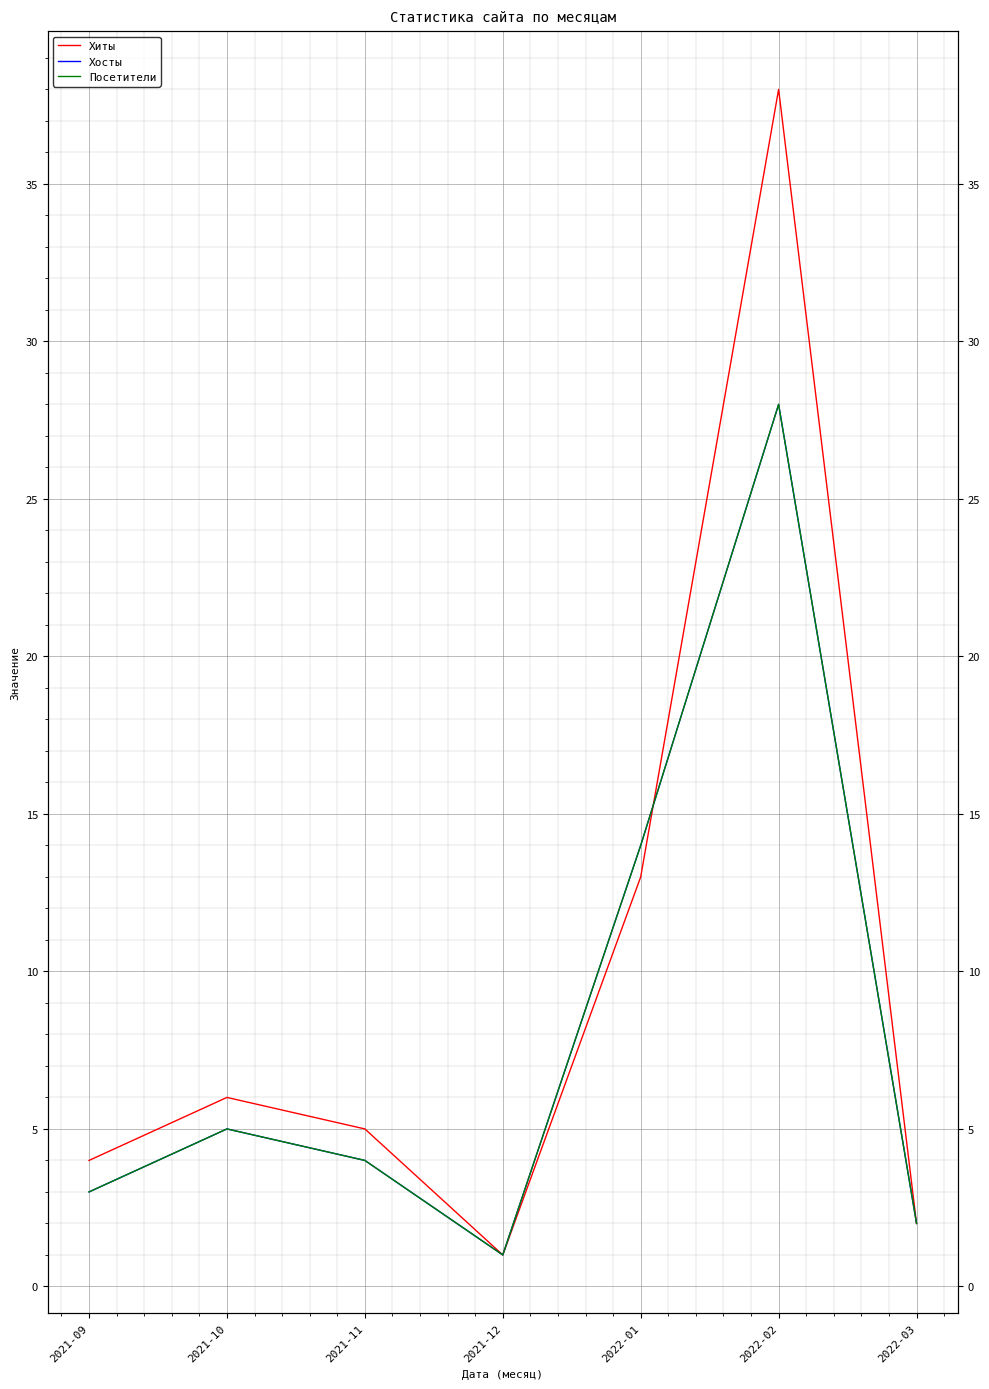

True or false: Посетители and Хосты cross at least once.

False